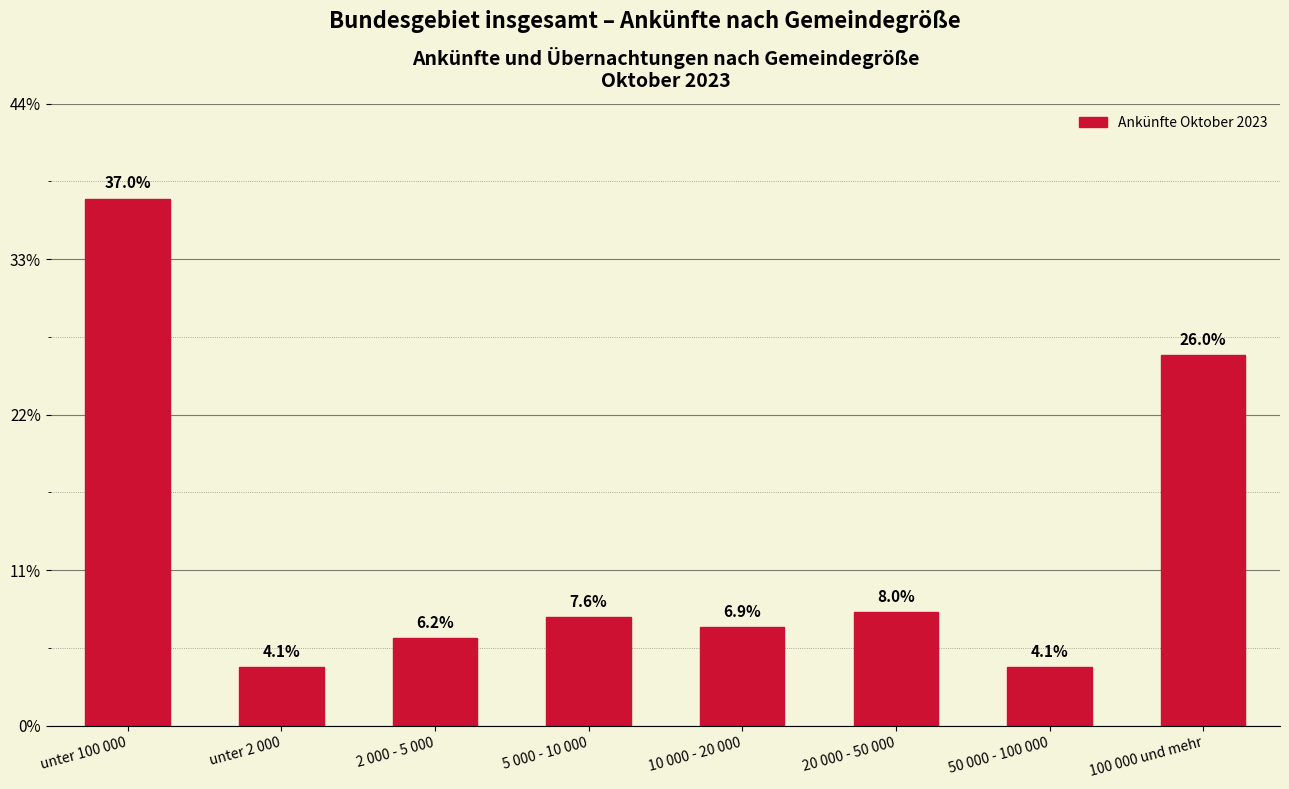

What is the sum of the values at unter 2 000 and 20 000 - 50 000?

3176432